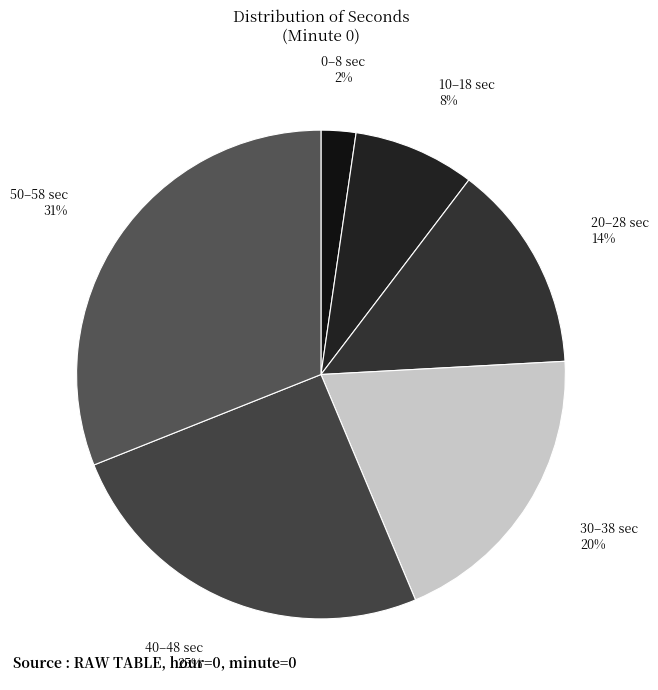

True or false: 0–8 sec accounts for 11% of the total.

False